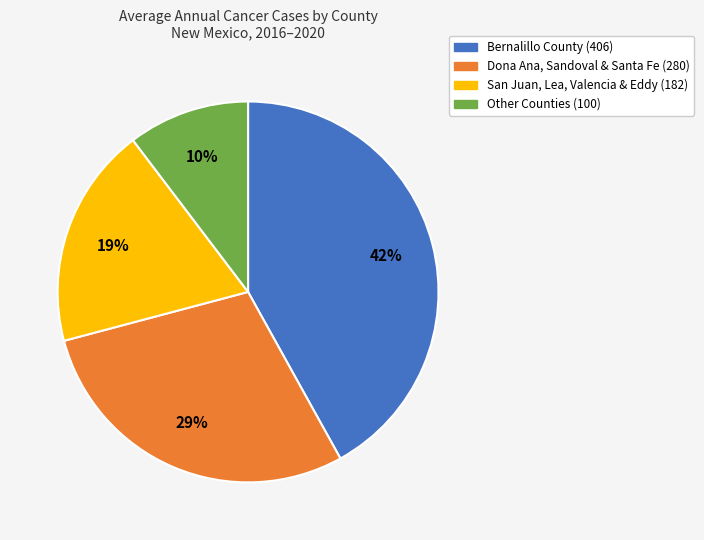

To the nearest percent, what is the average slice percentage?

25%